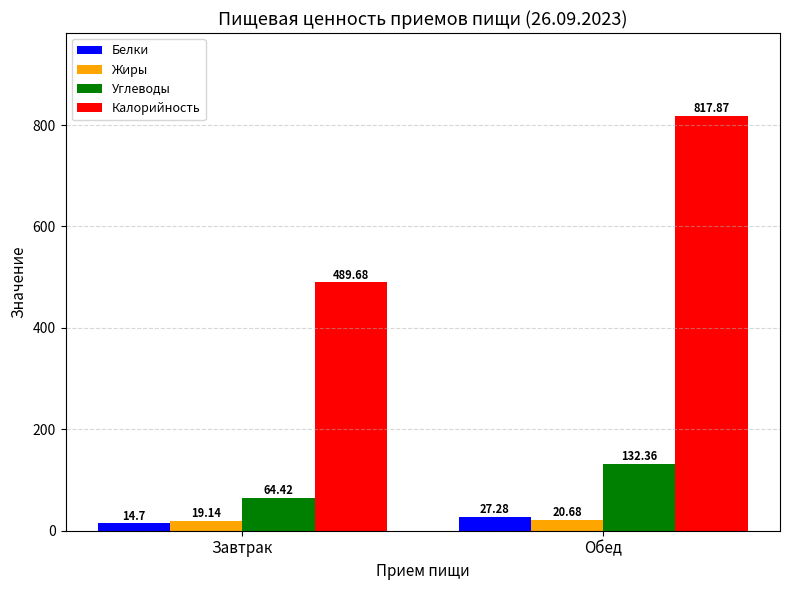

Where is Жиры nearest to the value 19?

Завтрак